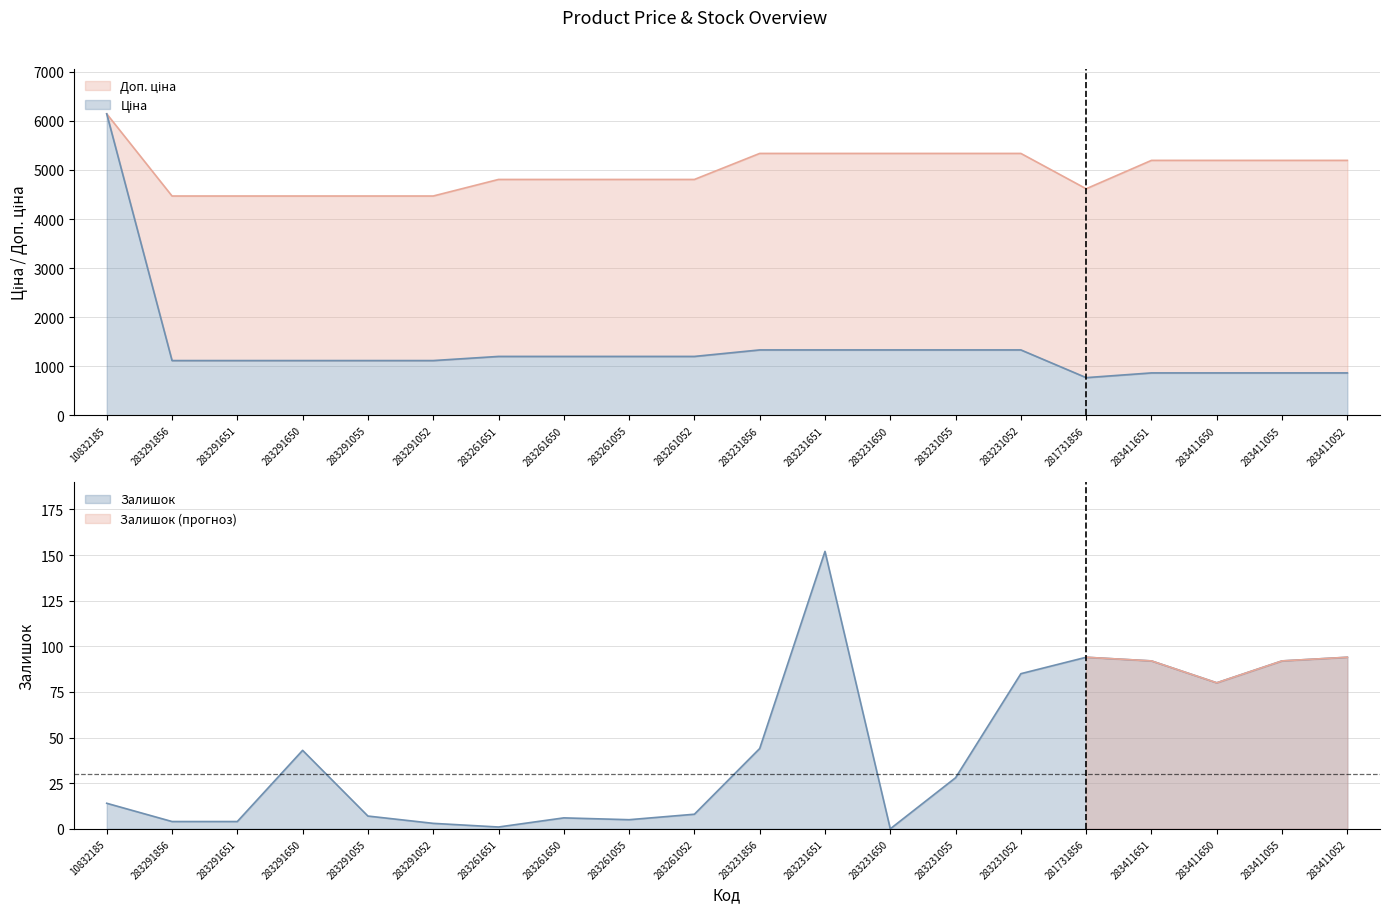

What is the total value across all series at 283261052?

6016.6